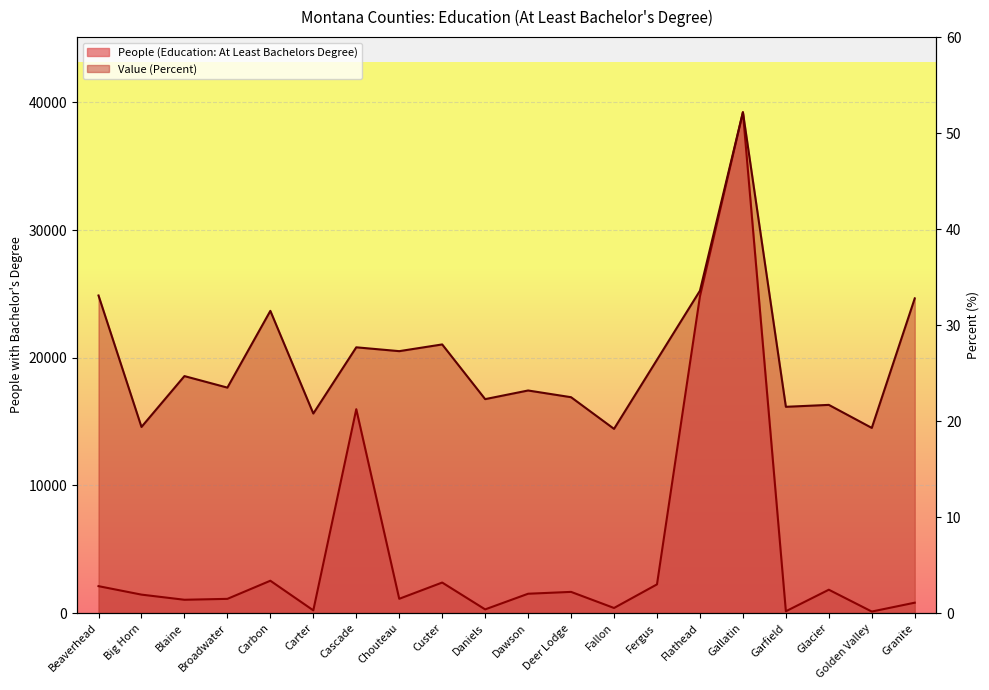

What is the difference between the Value (Percent) values at Carter and Deer Lodge?

1277.8